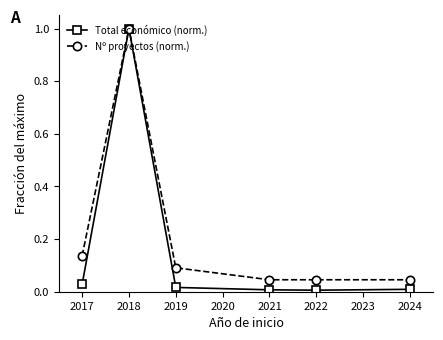

Between 2018 and 2019, which series saw the biggest shift?

Total económico (norm.)